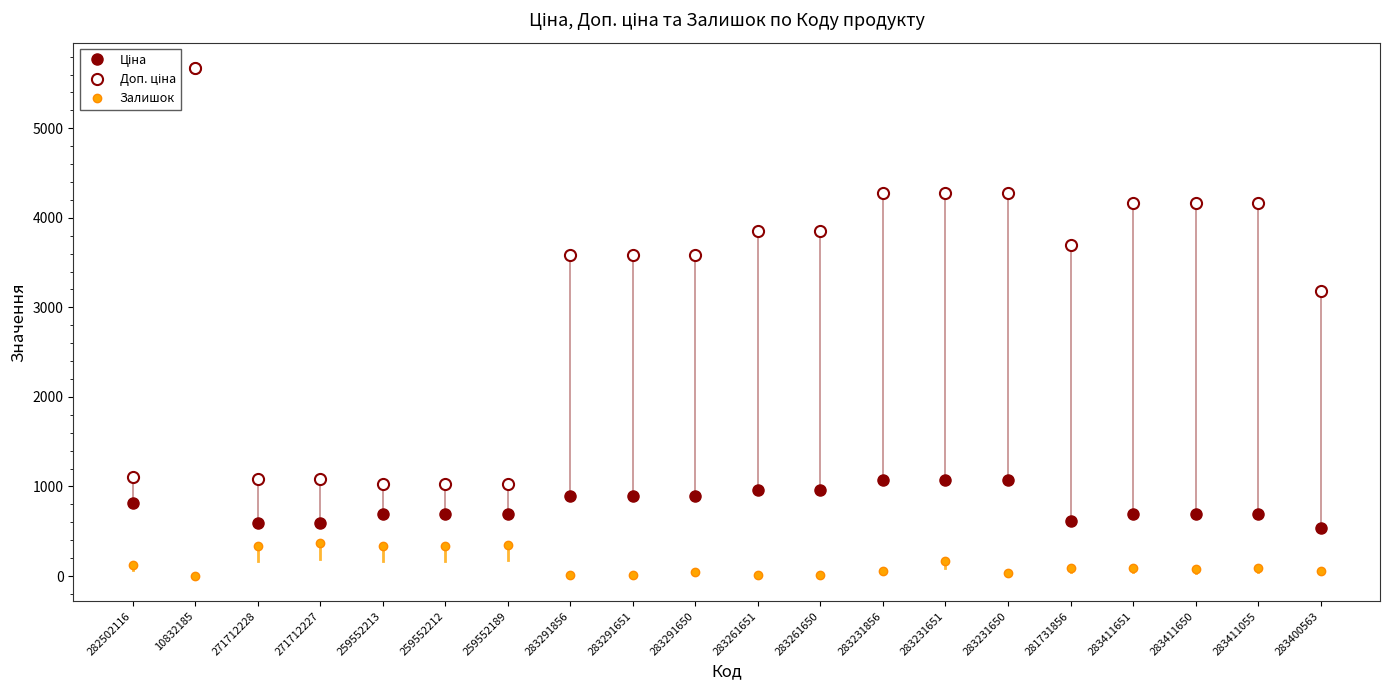

True or false: Ціна and Доп. ціна intersect in this chart.

False